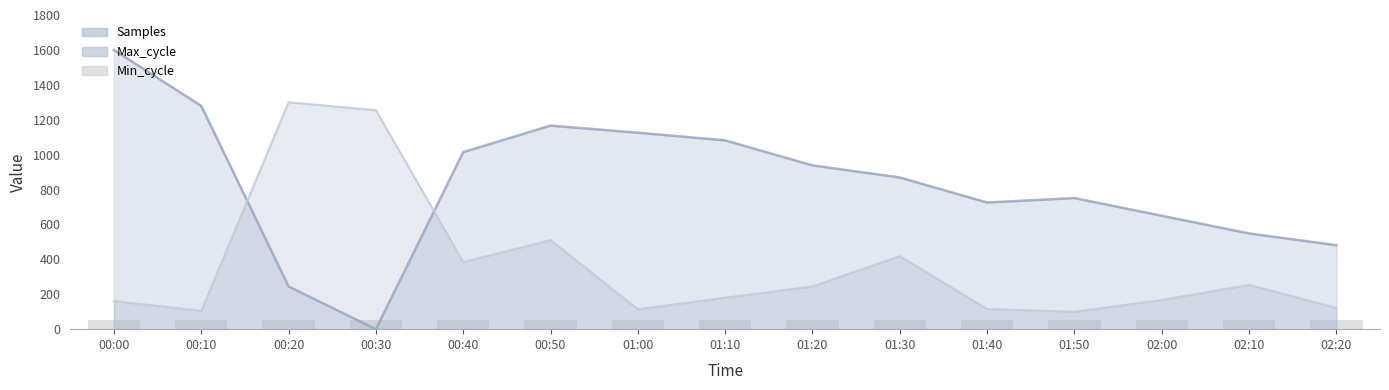

True or false: Samples has a value of 548.5 at 02:10.

True